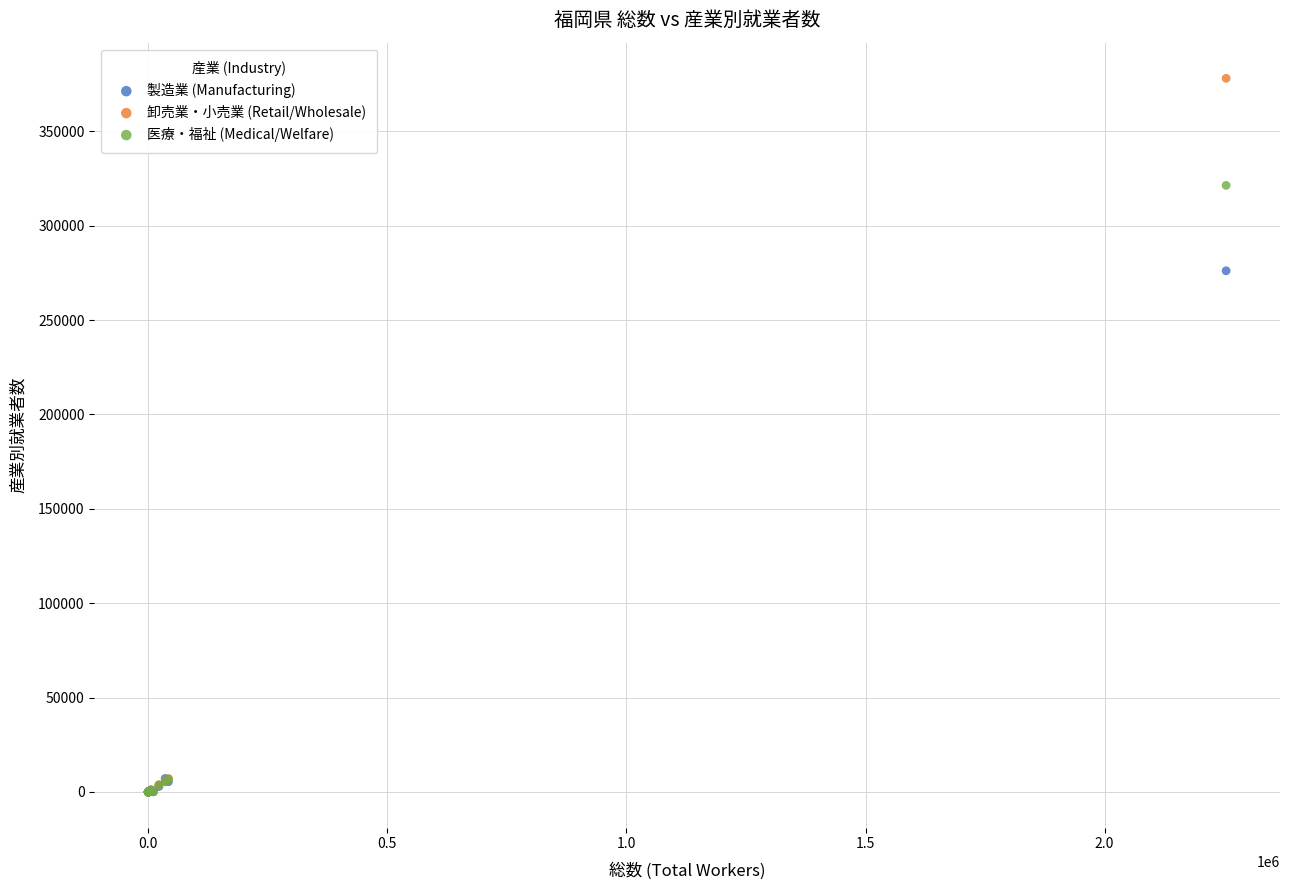

Across all series, what Y value is closest to 189034?

276116